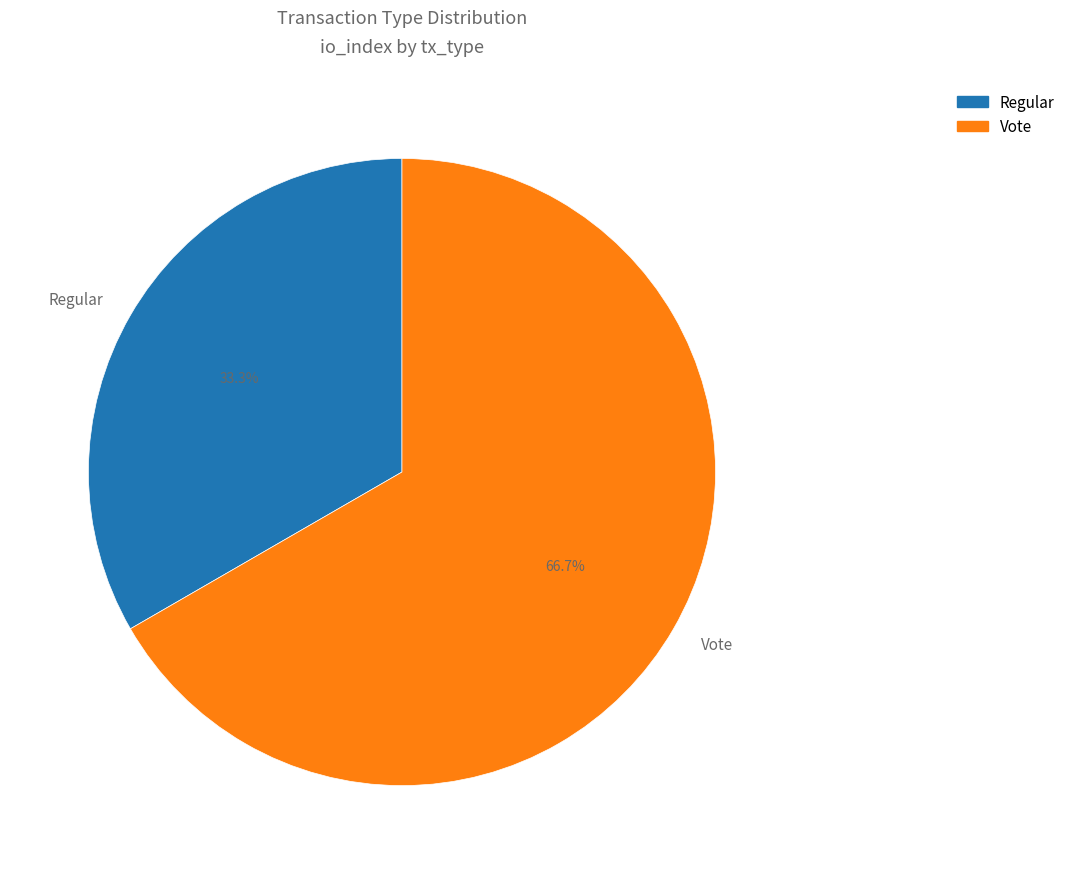

Is it true that Vote is 67% of the pie?

True